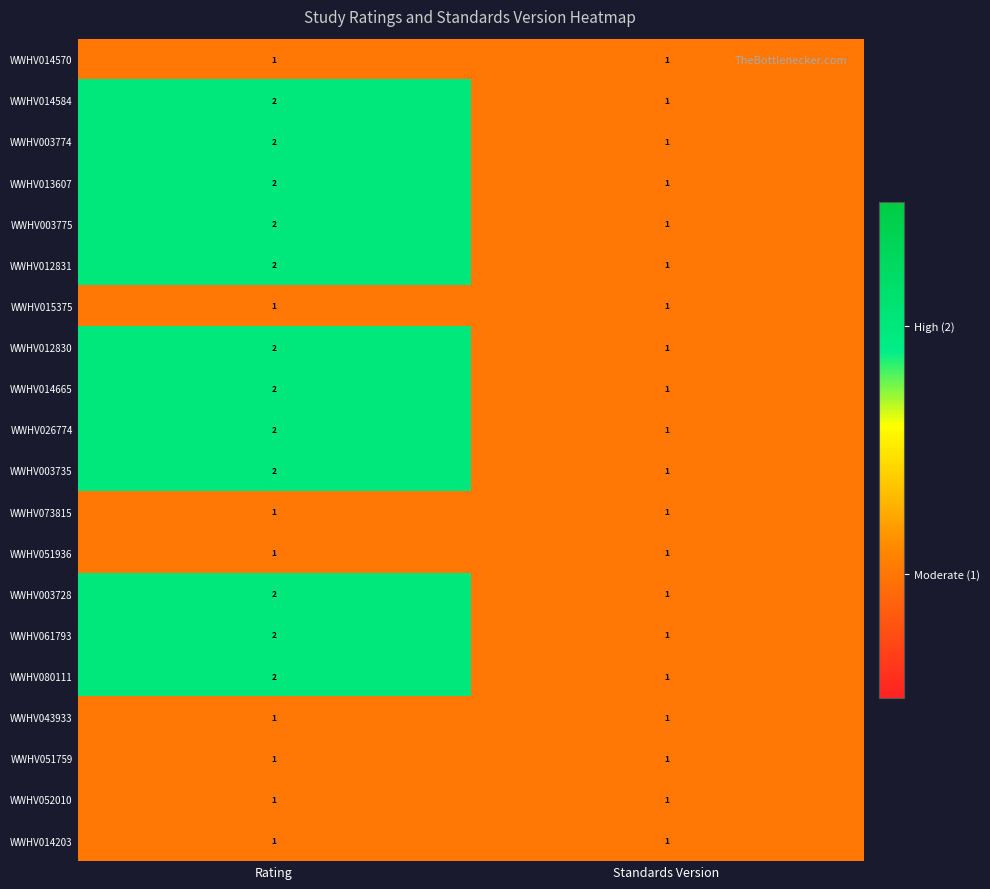

At which label does WWHV003728 reach its minimum?

Standards Version